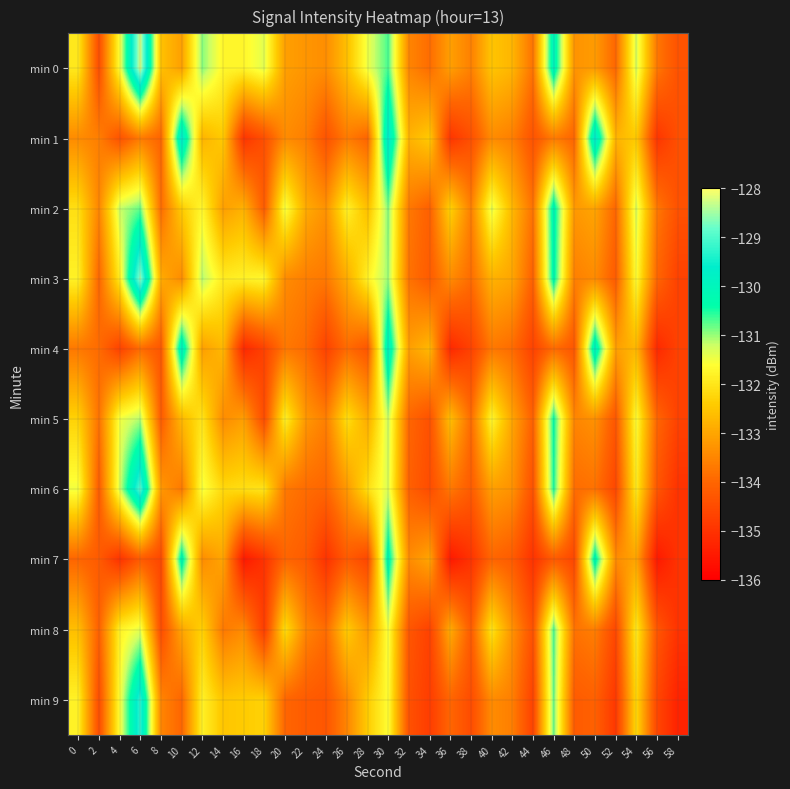

What is the minimum value shown in the chart?

-135.5